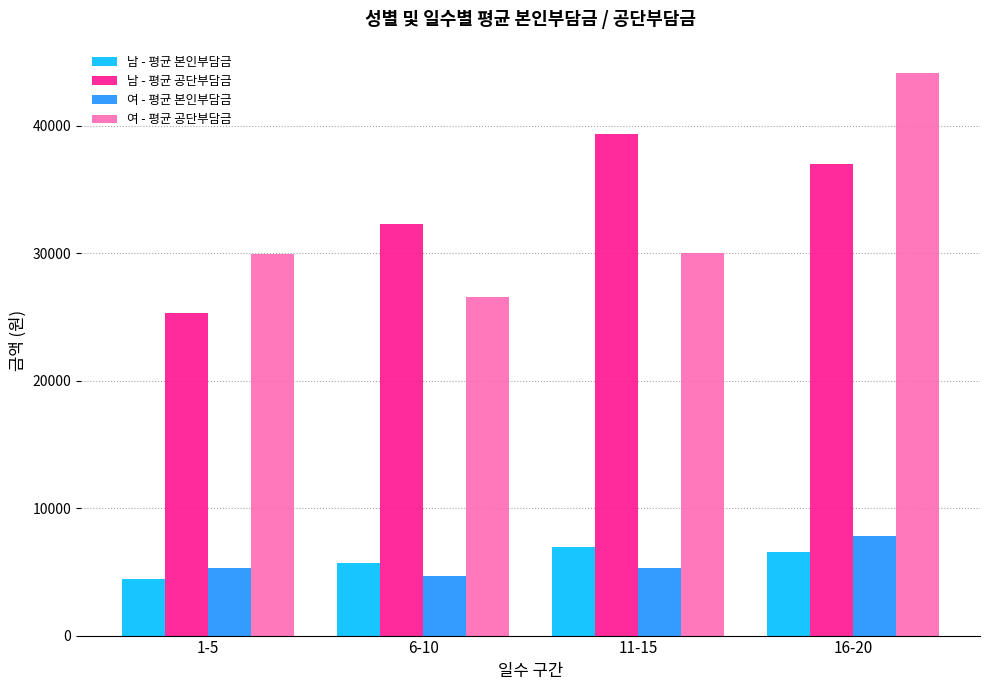

List the labels in order of 남 - 평균 공단부담금 value, smallest first.

1-5, 6-10, 16-20, 11-15